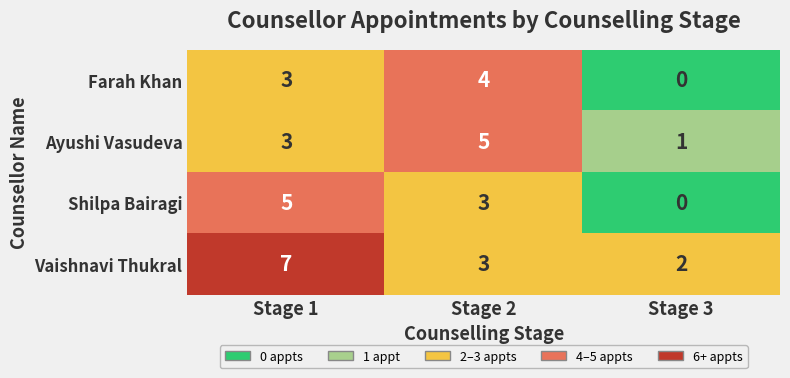

Between Stage 1 and Stage 2, which series saw the biggest shift?

Vaishnavi Thukral